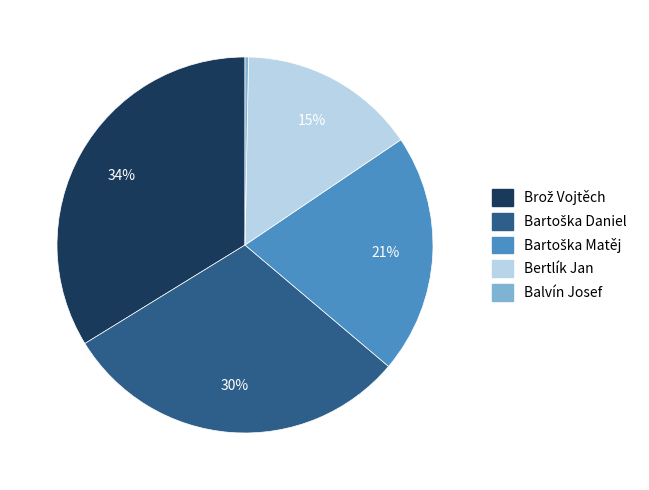

Is there a majority slice in this chart?

No